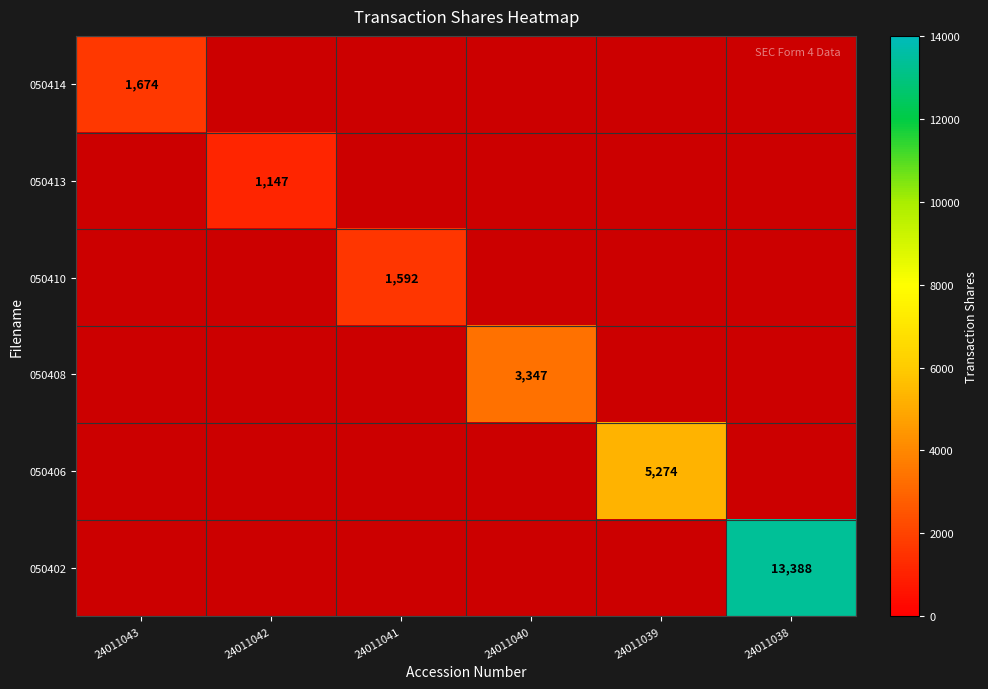

How many series are shown in this chart?

6